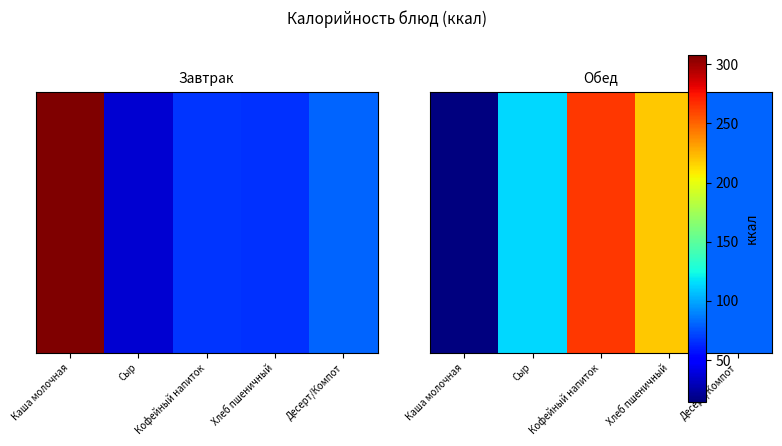

Between Сыр and Хлеб пшеничный, which is larger?

Хлеб пшеничный